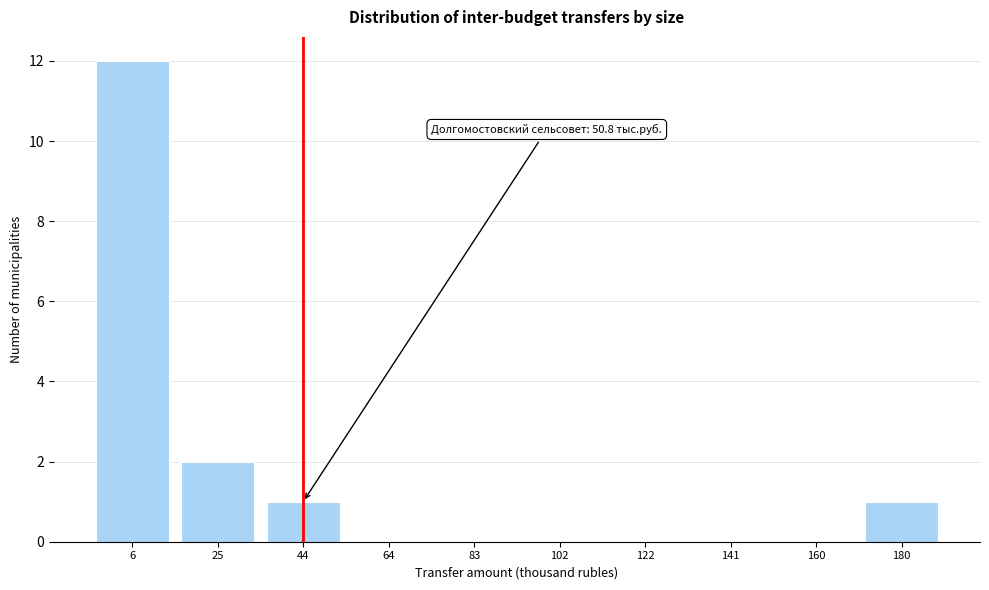

Reading left to right, what are all the values shown in this chart?

6=12	25=2	44=1	64=0	83=0	102=0	122=0	141=0	160=0	180=1